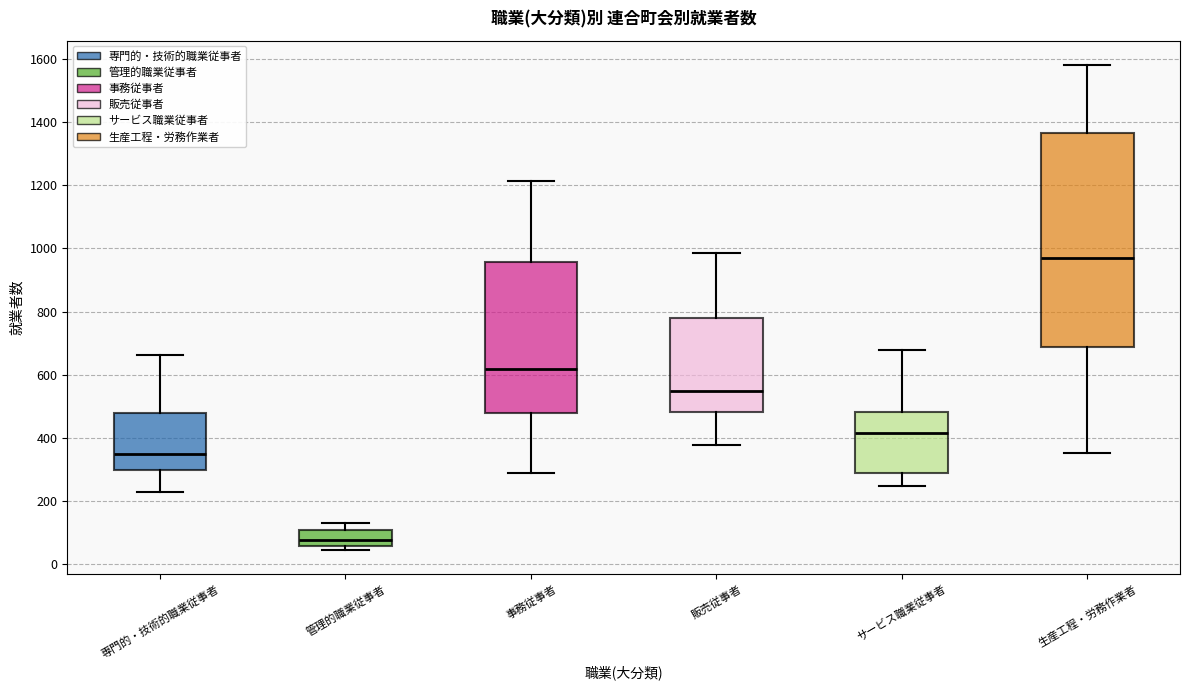

Reading left to right, read every box against the y-axis: the position of its median line, the range the box covers, and the ends of its whiskers. The values are not printed on the chart, so give them approximately, as read against the axis.

専門的・技術的職業従事者: median 340, box 300 to 480, whiskers 240 to 660
管理的職業従事者: median 80, box 60 to 100, whiskers 40 to 140
事務従事者: median 620, box 480 to 960, whiskers 300 to 1220
販売従事者: median 560, box 480 to 780, whiskers 380 to 980
サービス職業従事者: median 420, box 300 to 480, whiskers 240 to 680
生産工程・労務作業者: median 980, box 680 to 1360, whiskers 360 to 1580